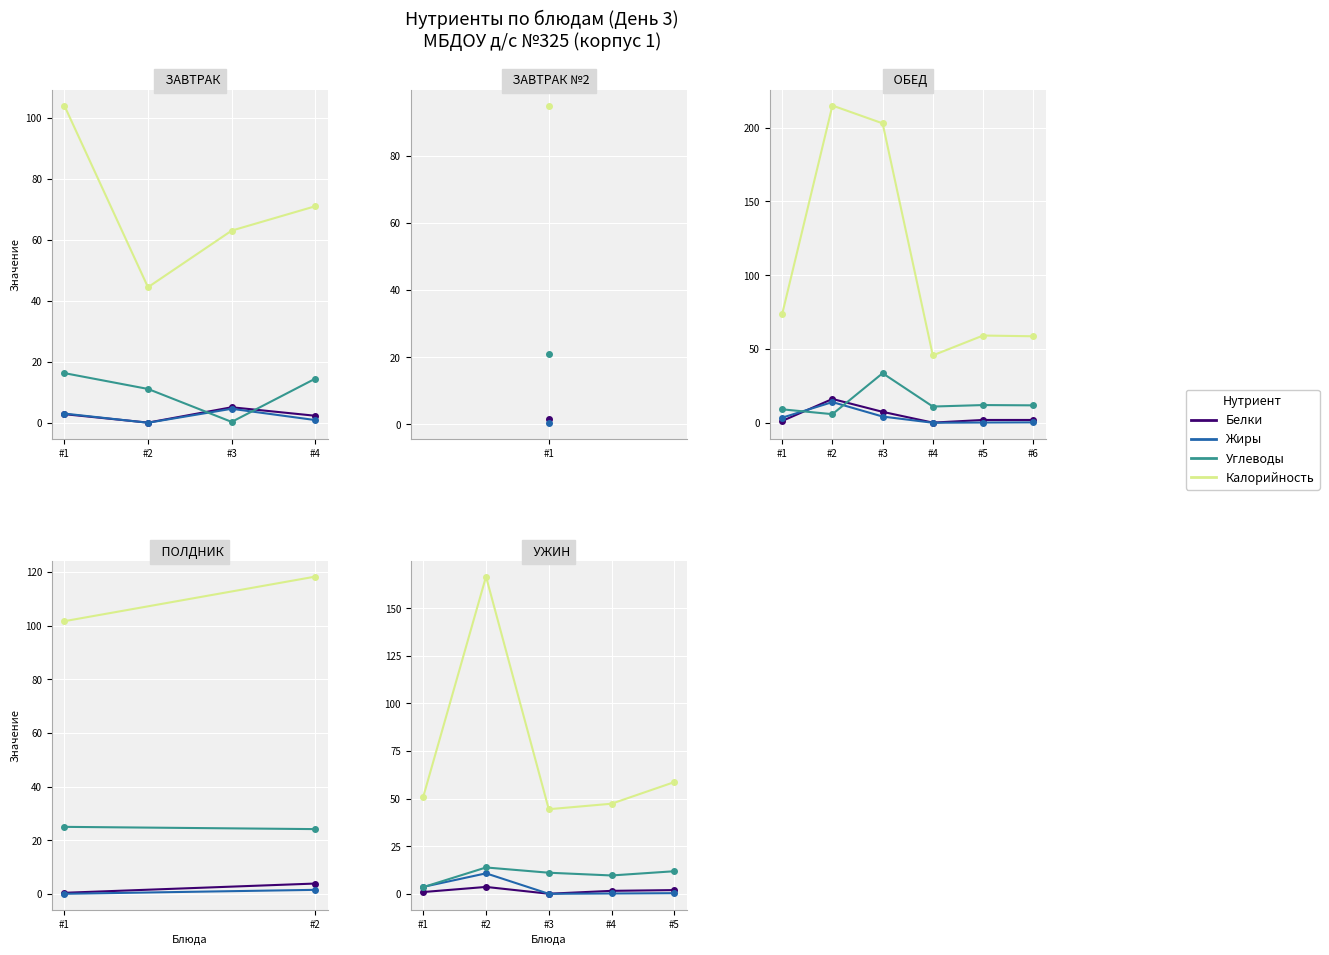

Between #1 and #3, which series saw the biggest shift?

Углеводы